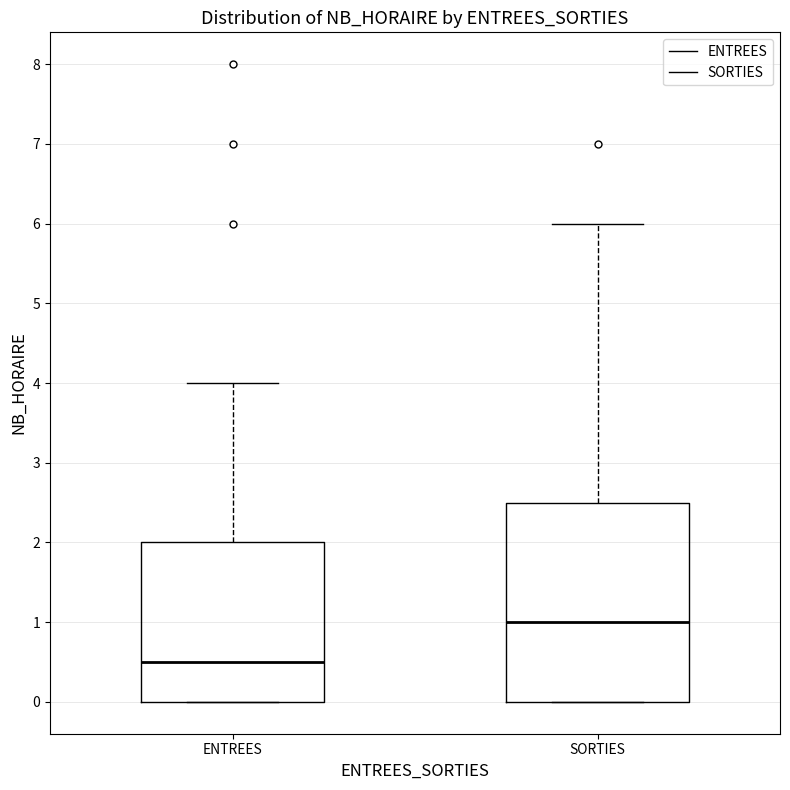

Which box is the tallest, from its lower edge to its upper edge?

SORTIES